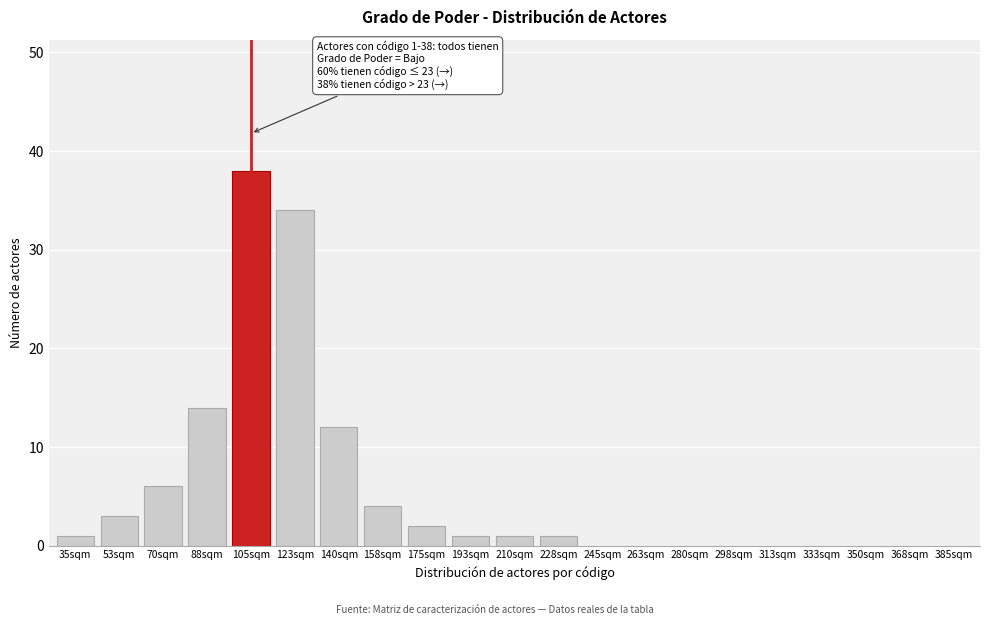

Reading left to right, extract all data points from this chart.

35sqm=1	53sqm=3	70sqm=6	88sqm=14	105sqm=38	123sqm=34	140sqm=12	158sqm=4	175sqm=2	193sqm=1	210sqm=1	228sqm=1	245sqm=0	263sqm=0	280sqm=0	298sqm=0	313sqm=0	333sqm=0	350sqm=0	368sqm=0	385sqm=0